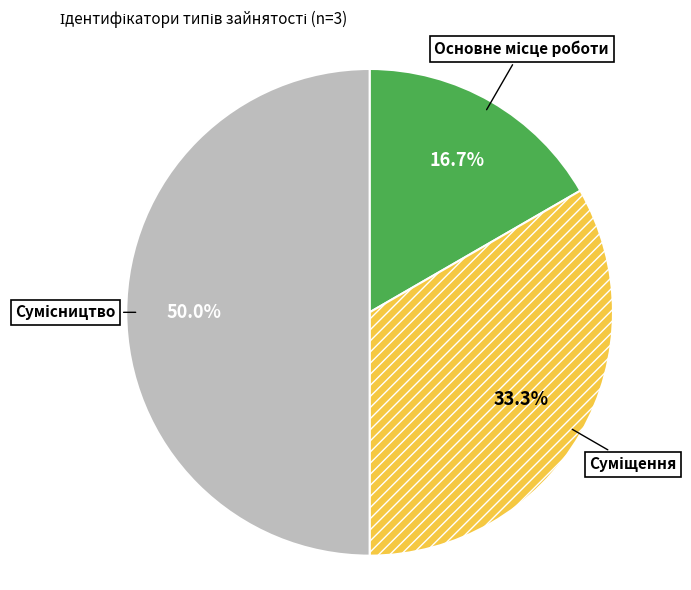

How many segments does this pie chart have?

3